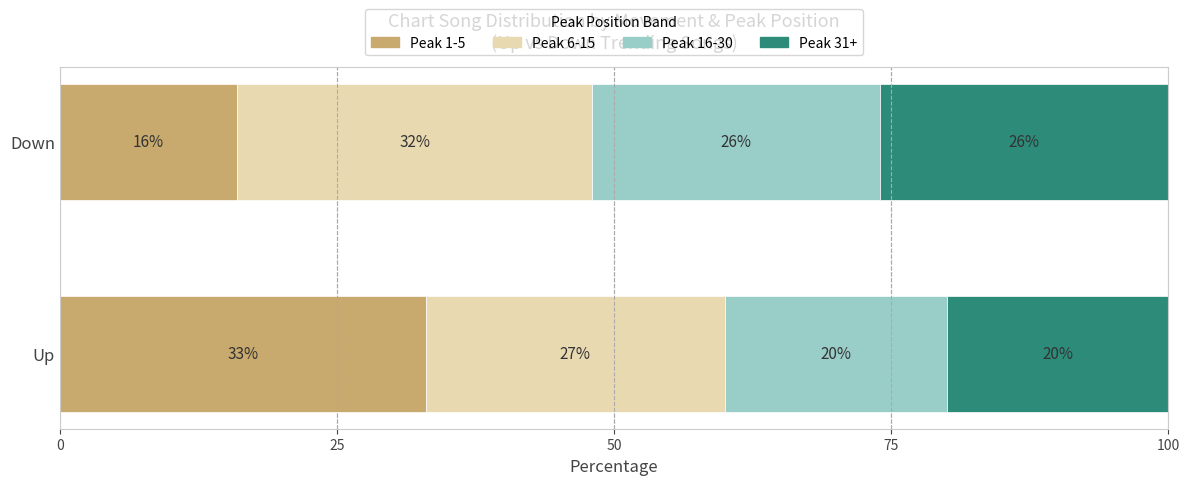

What is the total value across all series at Down?

100